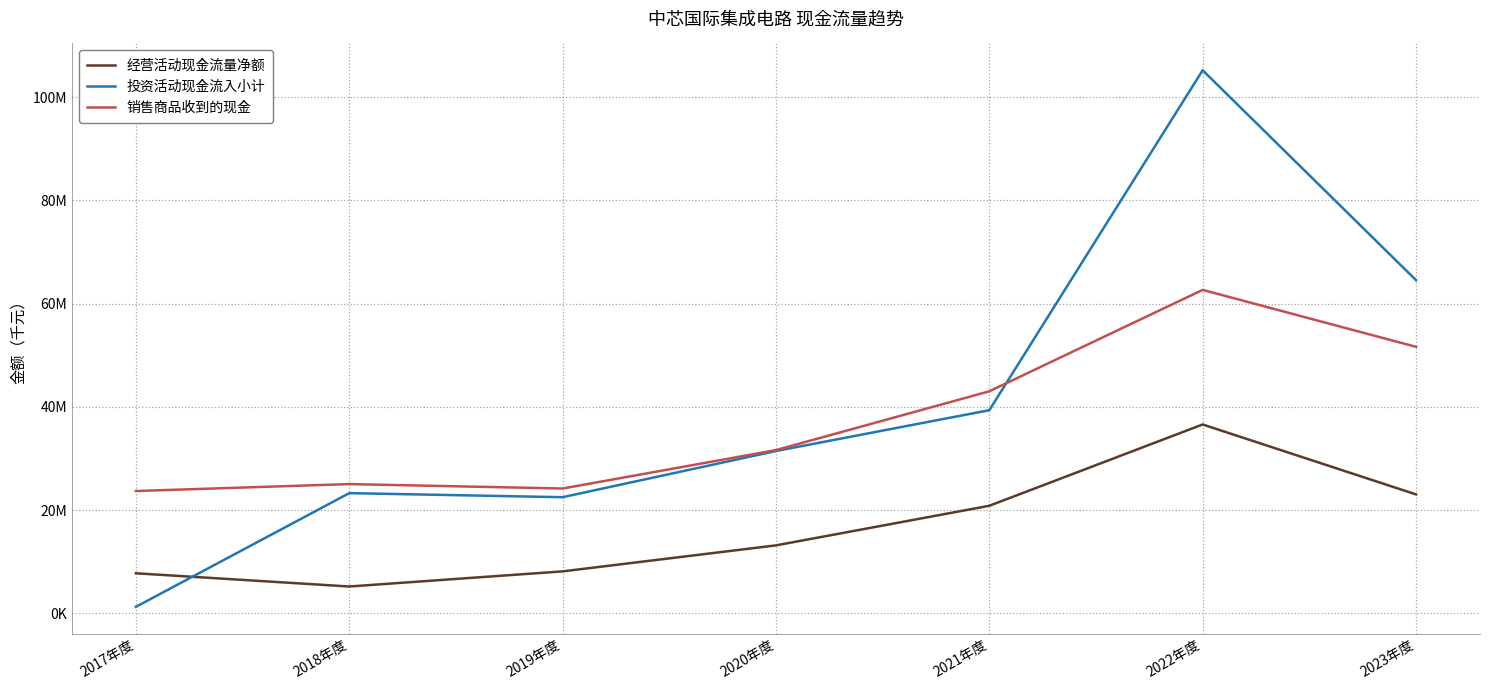

What is the sum of the 经营活动现金流量净额 values at 2019年度 and 2017年度?

15909067